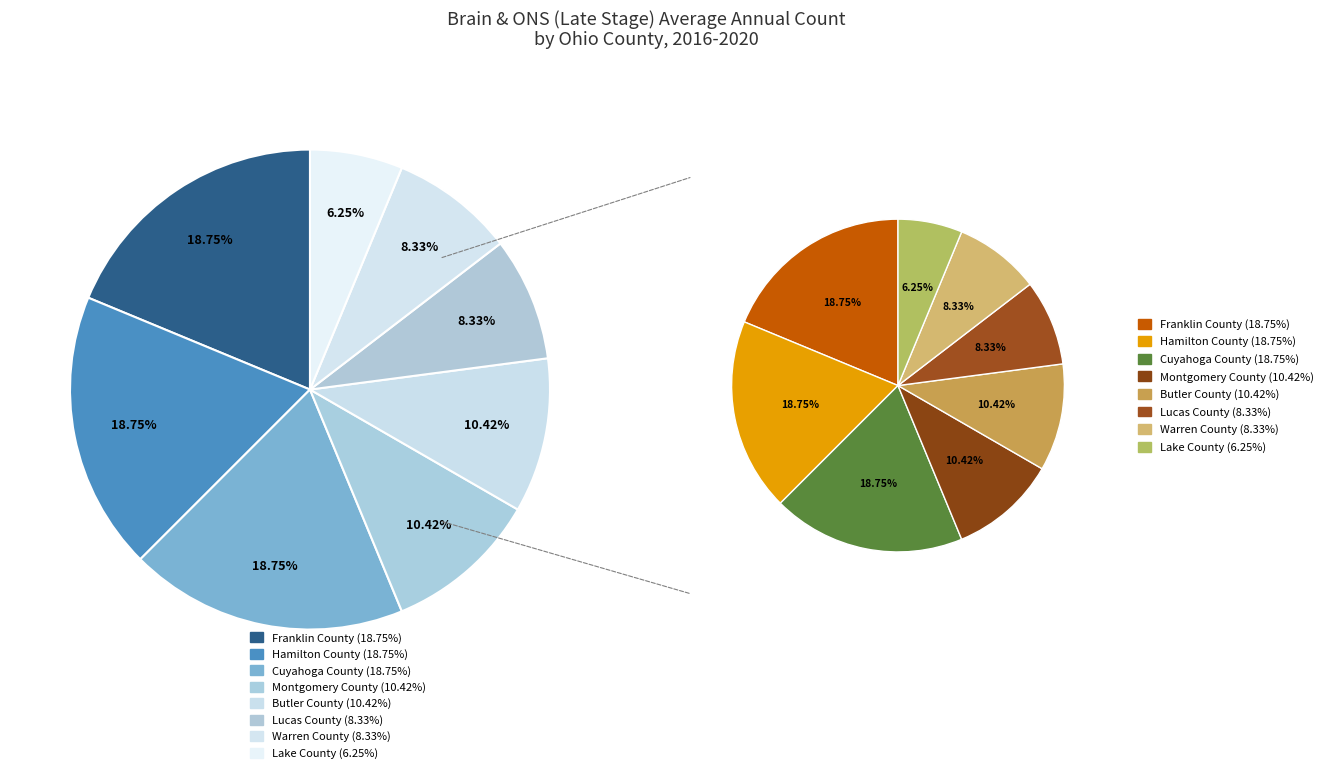

Which category has the biggest portion of the pie?

Franklin County